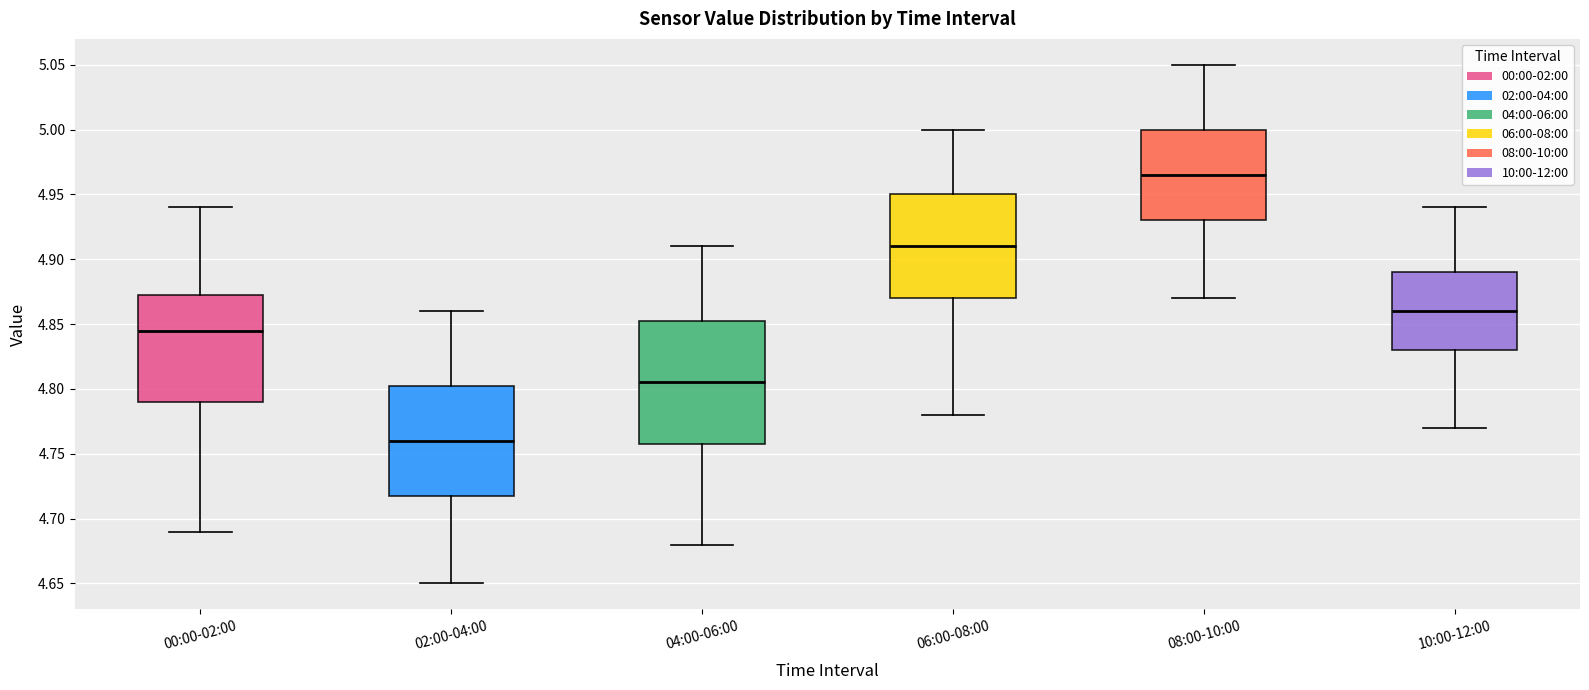

Where does the lower whisker of the box for 10:00-12:00 end on the y-axis? The values are not printed on the chart, so give them approximately, as read against the axis.

4.770